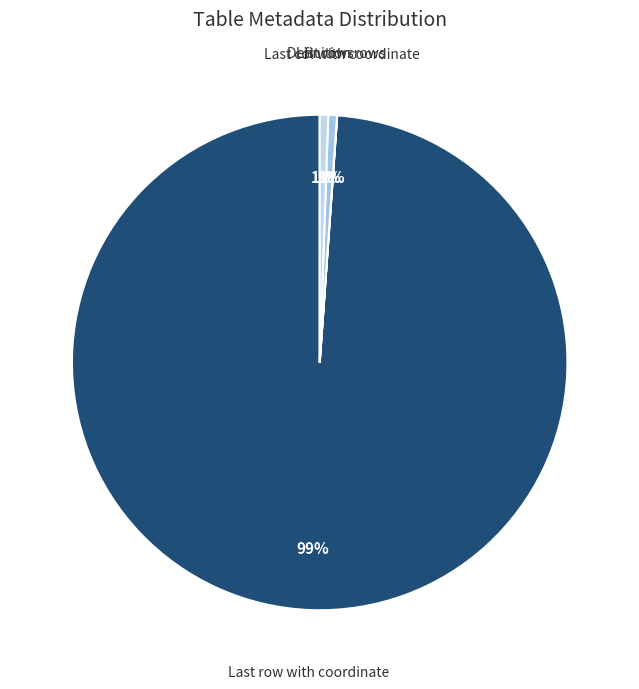

What is the largest slice in the pie chart?

Last row with coordinate